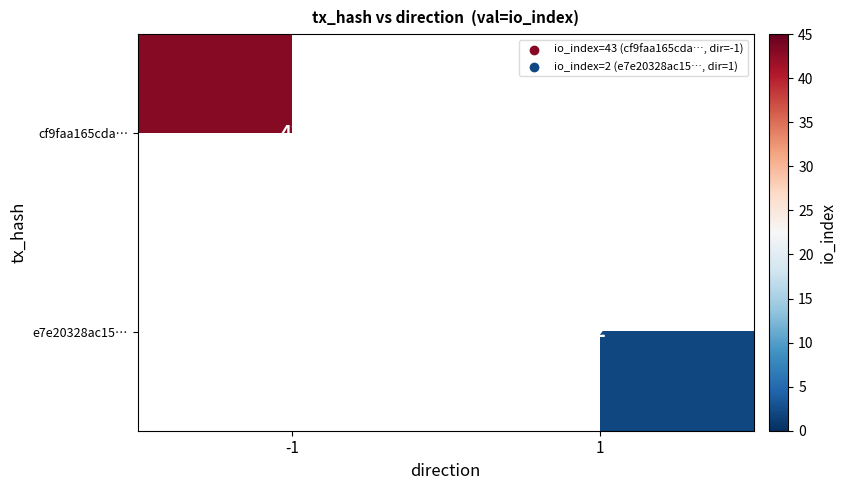

True or false: e7e20328ac15… has a value of 1 at 1.

False